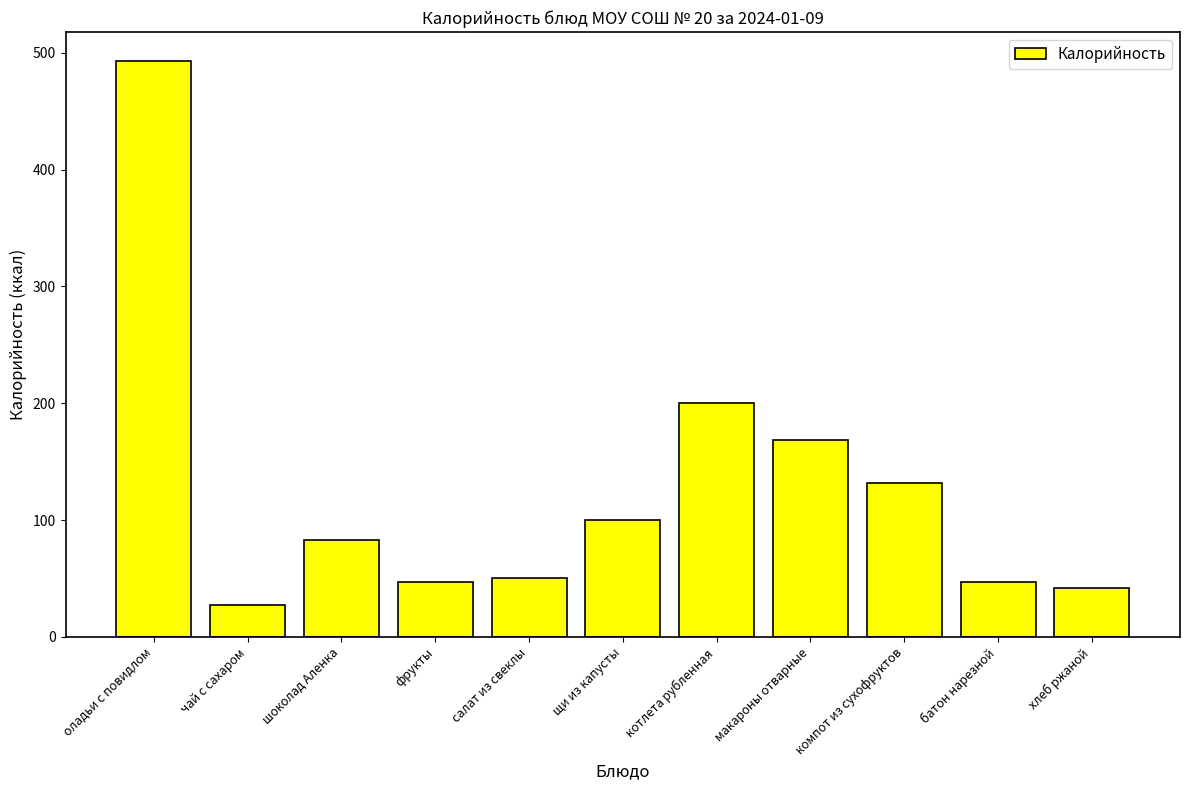

Count the number of data series in this chart.

1